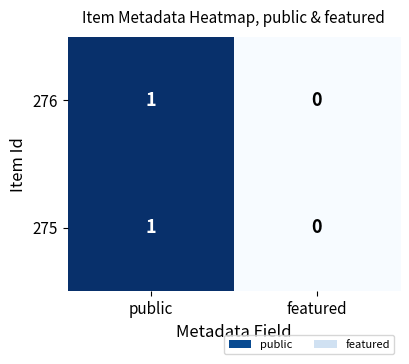

At which label is 275 closest to 0?

featured